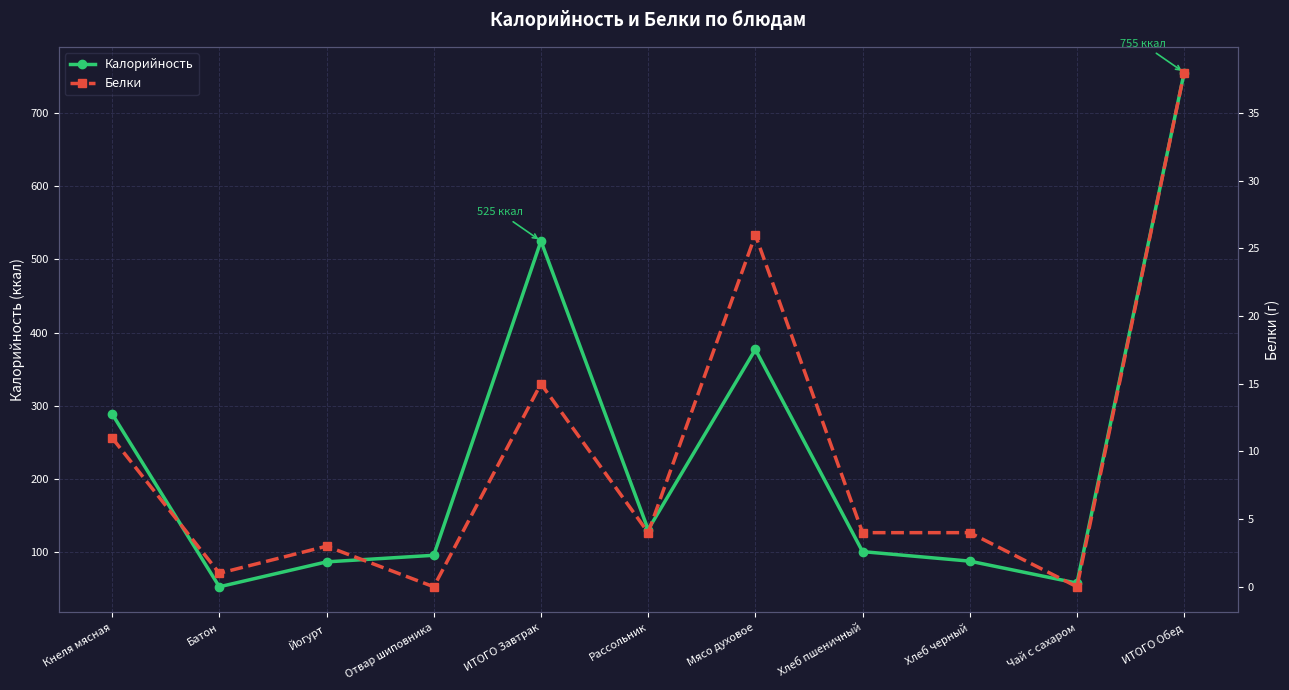

What is the sum of the Калорийность values at Рассольник and ИТОГО Завтрак?

656